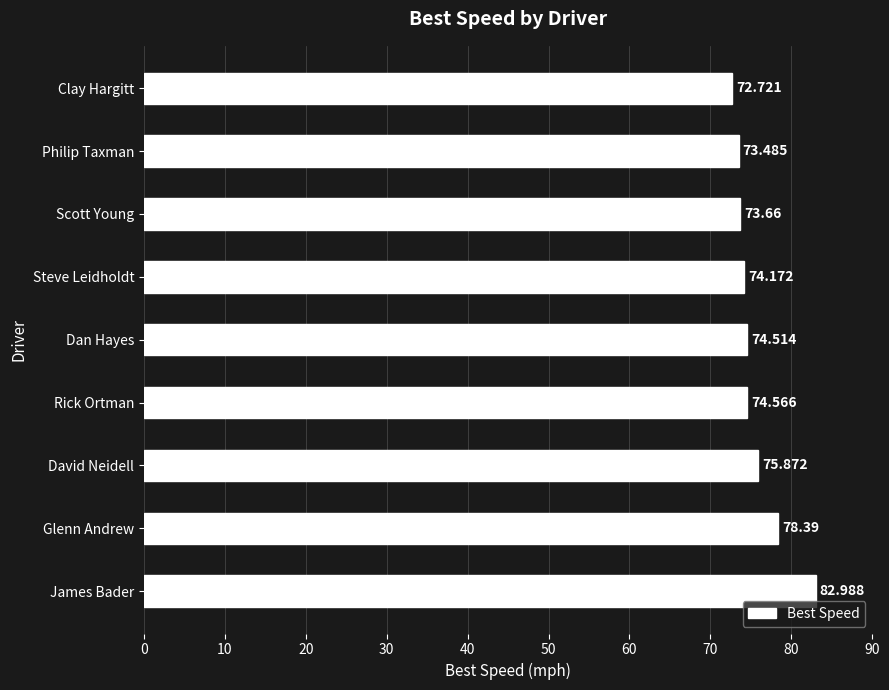

Rank the categories by value from highest to lowest.

James Bader, Glenn Andrew, David Neidell, Rick Ortman, Dan Hayes, Steve Leidholdt, Scott Young, Philip Taxman, Clay Hargitt